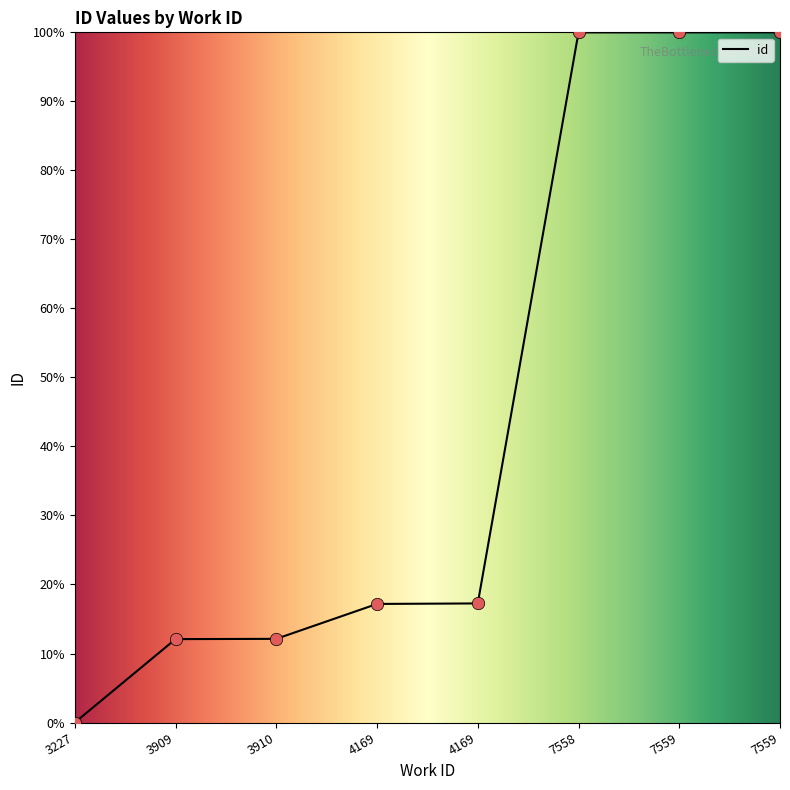

Which has a higher value, 7559 or 3227?

7559